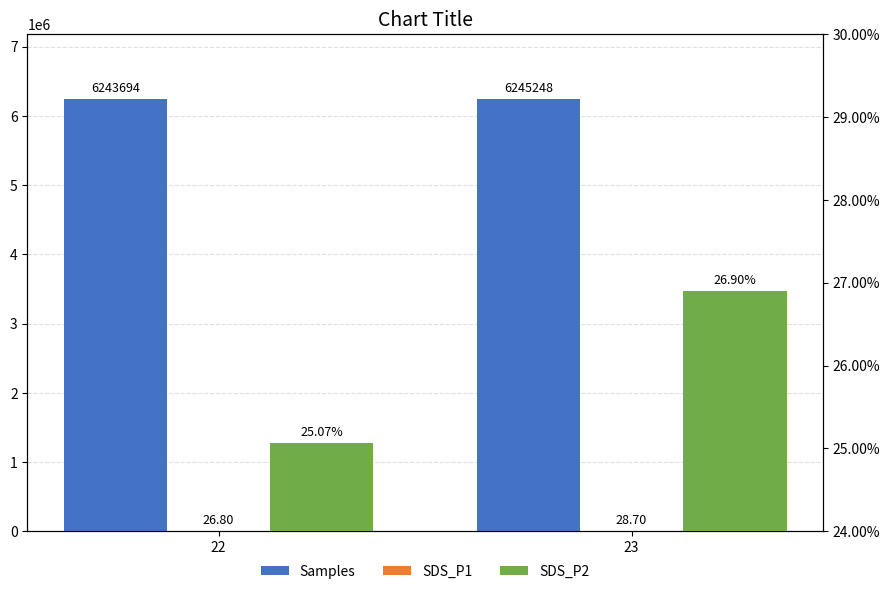

What is the minimum value for Samples?

6243694.0